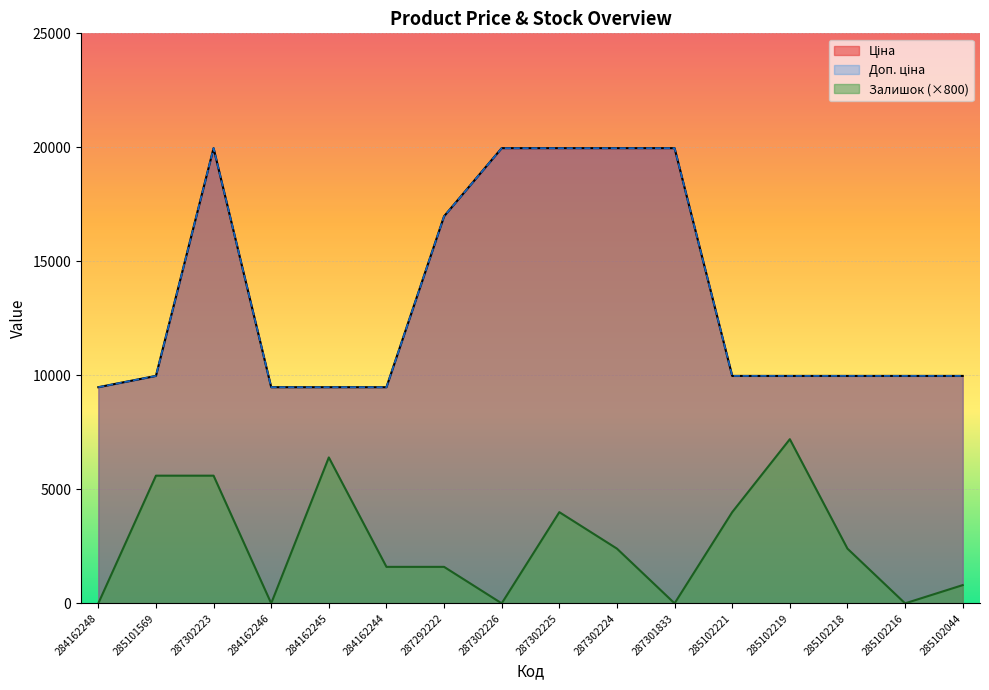

Where is the first local maximum for Ціна?

287302223